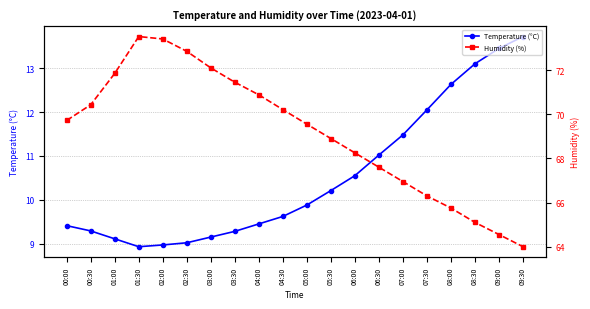

Which category has the lowest value across all series?

01:30